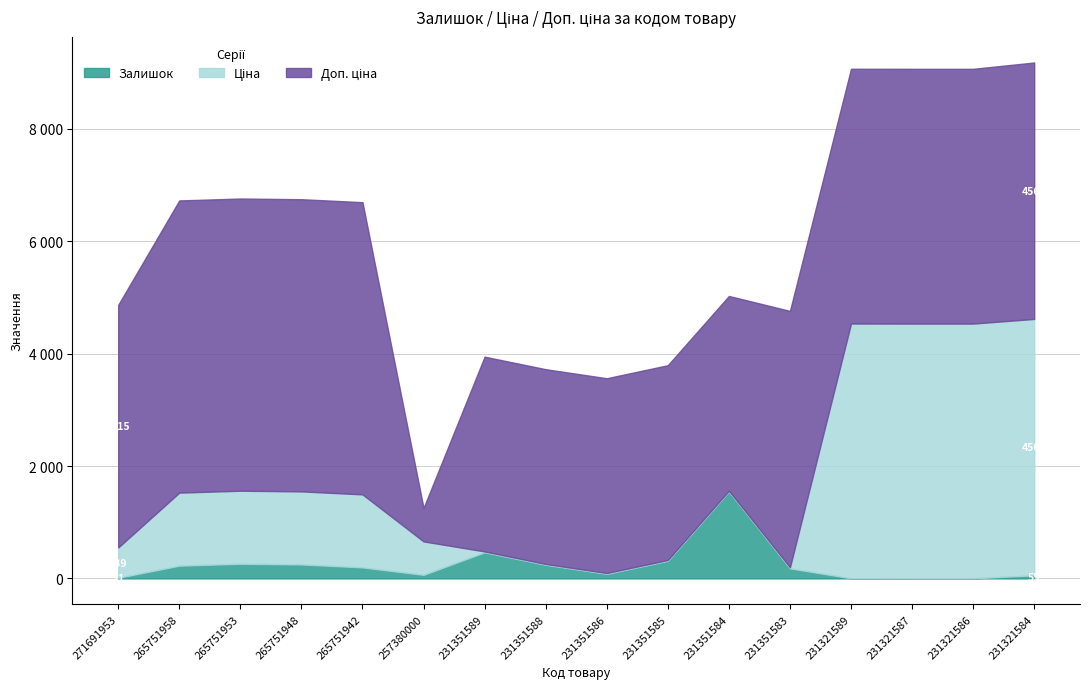

Reading right to left, transcribe all the data shown in this chart.

Залишок: 55.0	2.0	2.0	3.0	179.0	1545.0	313.0	81.0	242.0	465.0	64.0	196.0	249.0	261.0	227.0	11.0
Ціна: 4561.6	4531.8	4531.8	4531.8	20.3	15.4	15.4	15.4	15.4	15.4	595.0	1299.5	1299.5	1299.5	1299.5	539.5
Доп. ціна: 4562.0	4532.0	4532.0	4532.0	4560.0	3465.0	3465.0	3465.0	3465.0	3465.0	595.0	5198.0	5198.0	5198.0	5198.0	4315.9